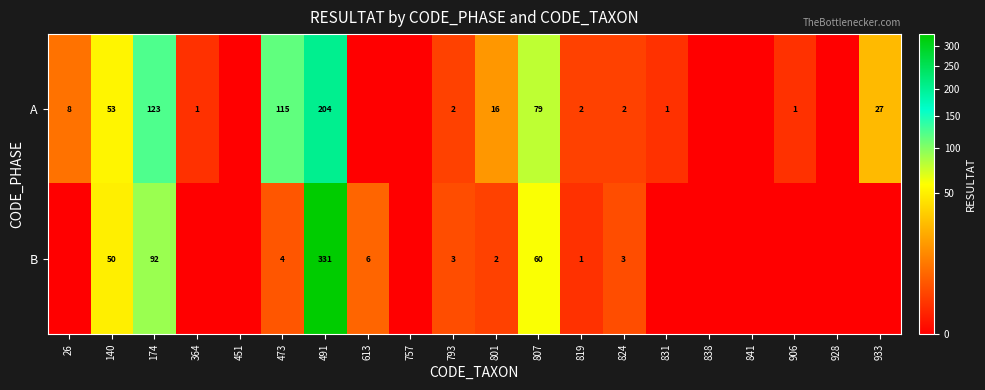

Is it true that A equals 53 at 491?

False